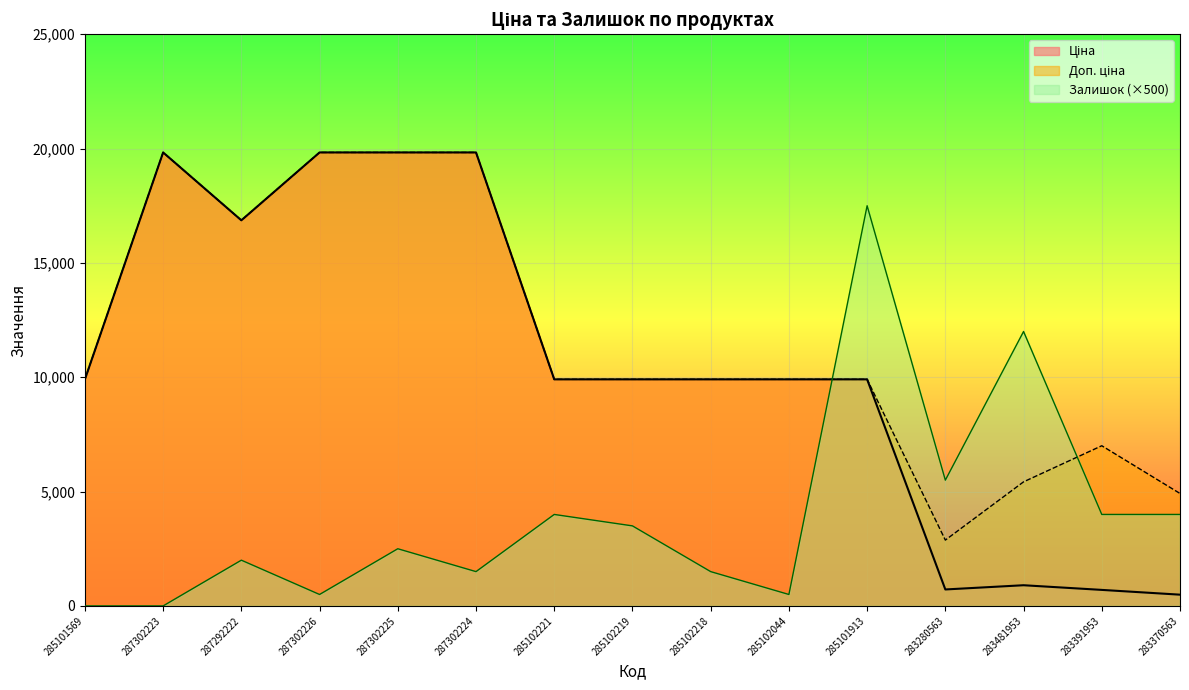

Does the chart display data point markers on the line(s)?

No